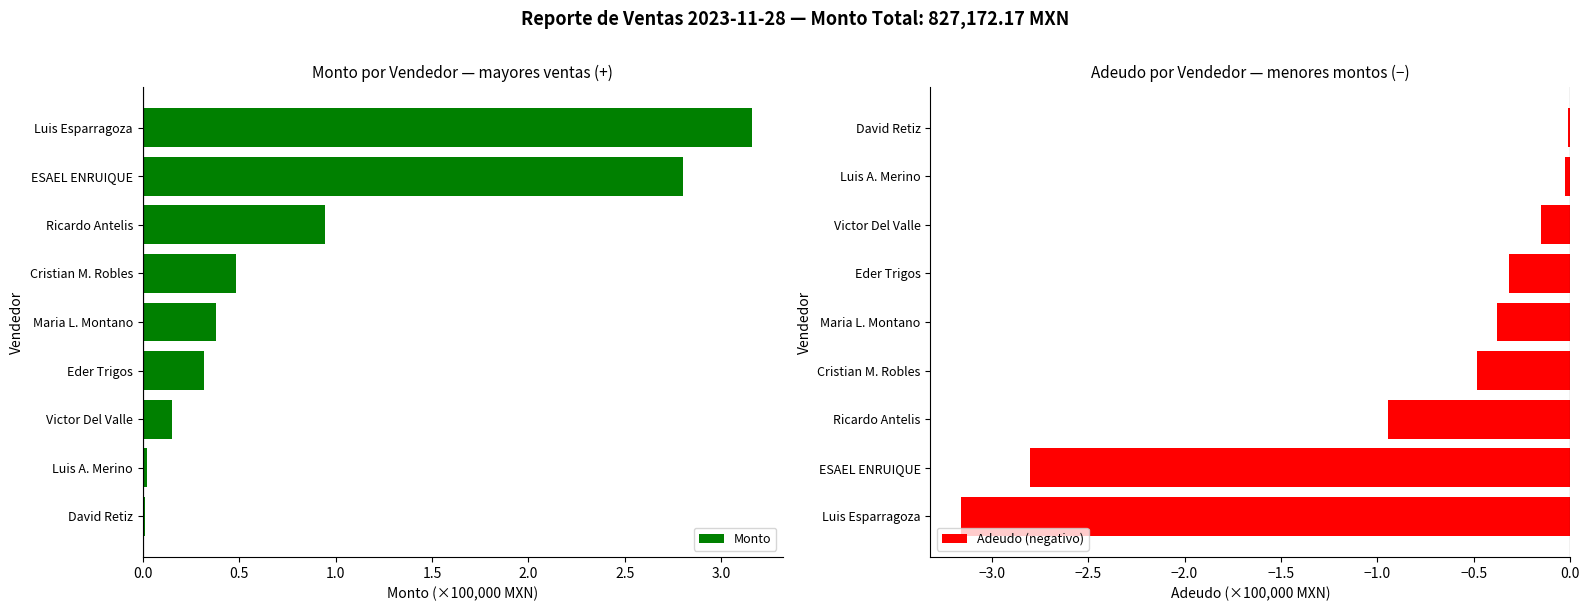

What is the sum of all Adeudo (negativo) values?

-8.3